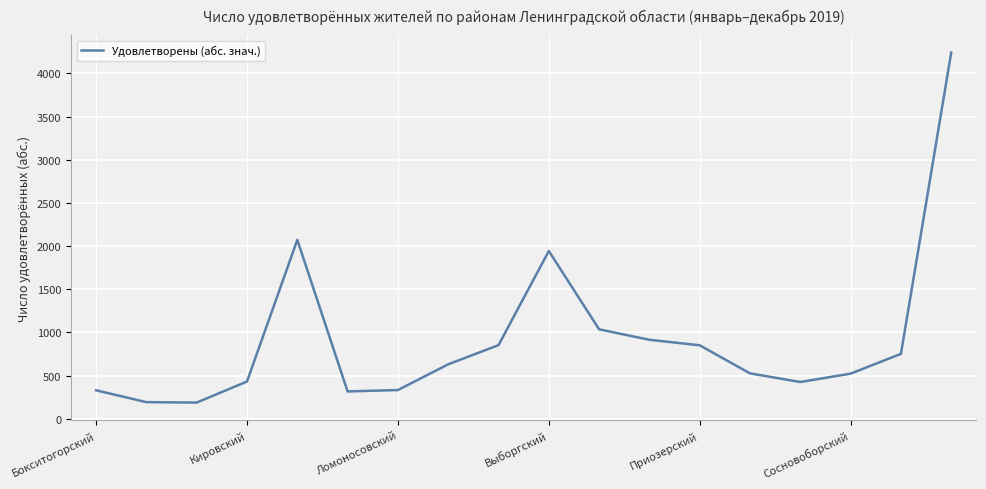

True or false: the data has more than 1 interior local peaks.

True